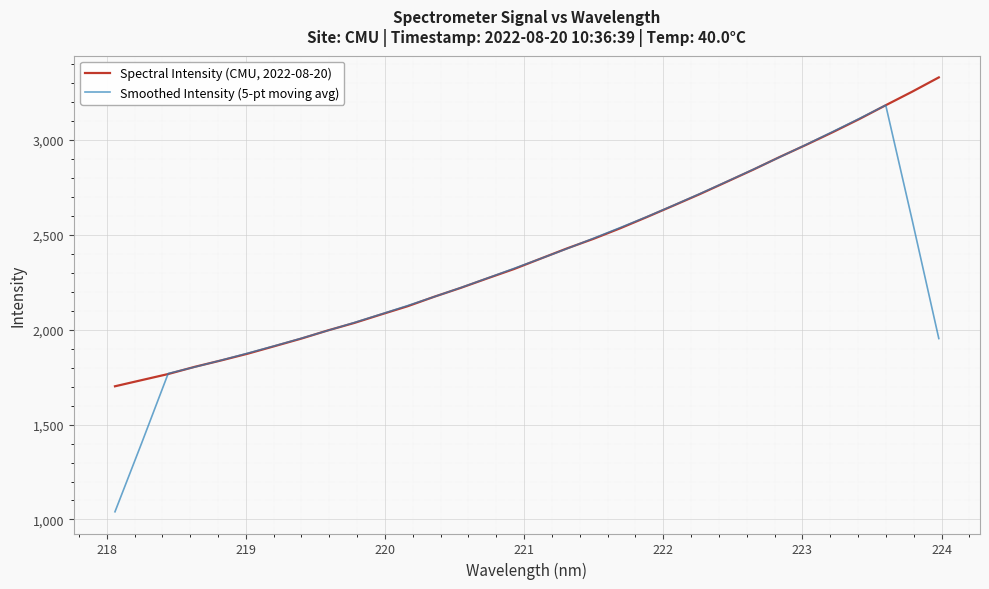

How many values in the Smoothed Intensity (5-pt moving avg) series are below 2322?

16